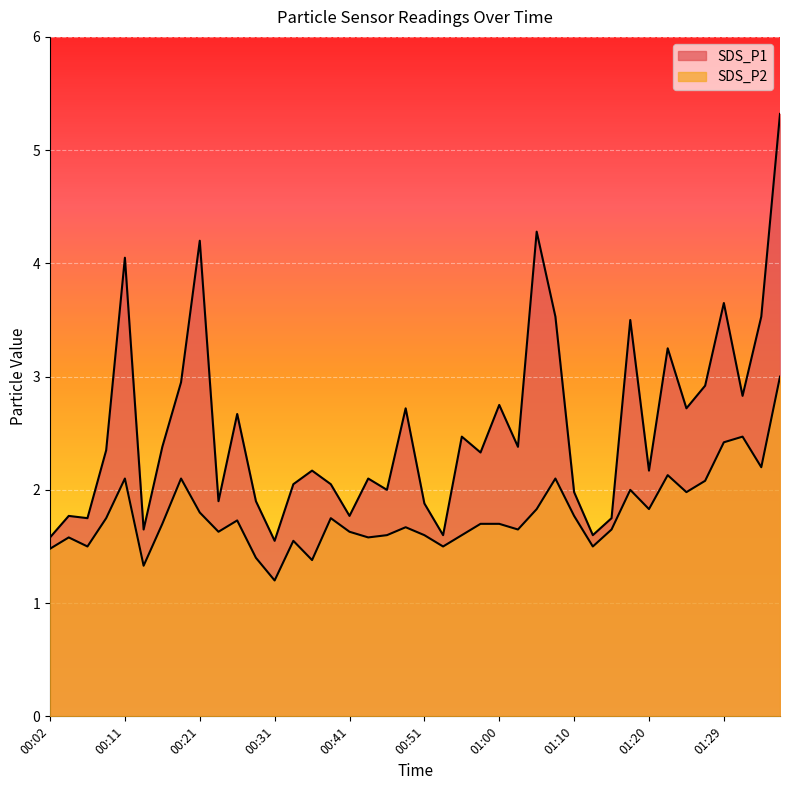

How many data points does each series have?

40